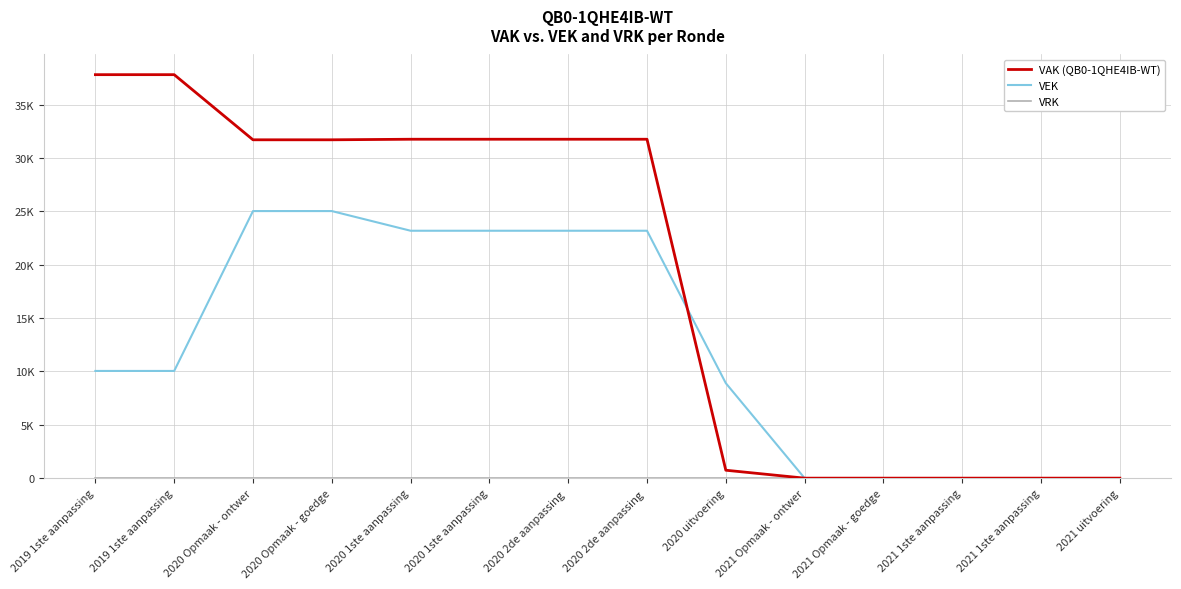

List the labels in order of VEK value, smallest first.

2021 Opmaak - ontwer, 2021 Opmaak - goedge, 2021 1ste aanpassing, 2021 1ste aanpassing, 2021 uitvoering, 2020 uitvoering, 2019 1ste aanpassing, 2019 1ste aanpassing, 2020 1ste aanpassing, 2020 1ste aanpassing, 2020 2de aanpassing , 2020 2de aanpassing , 2020 Opmaak - ontwer, 2020 Opmaak - goedge